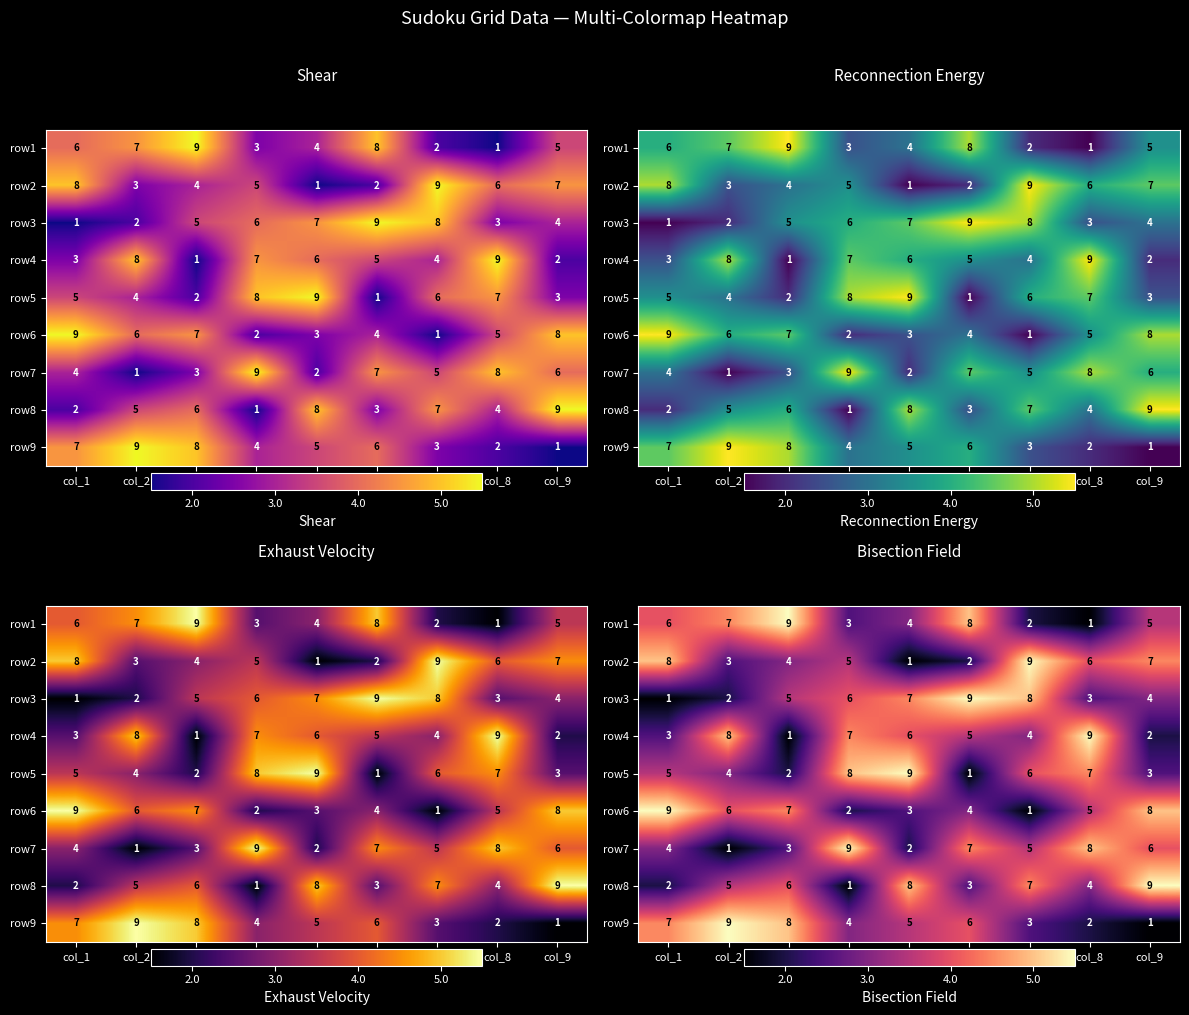

True or false: row7 has a value of 1 at col_1.

False